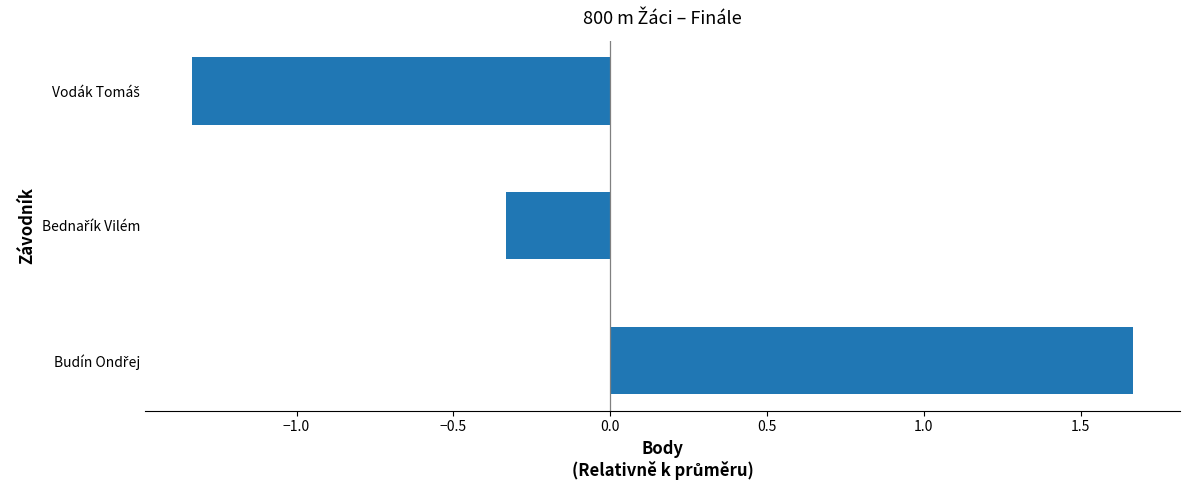

What is the difference between the maximum and minimum values?

3.0